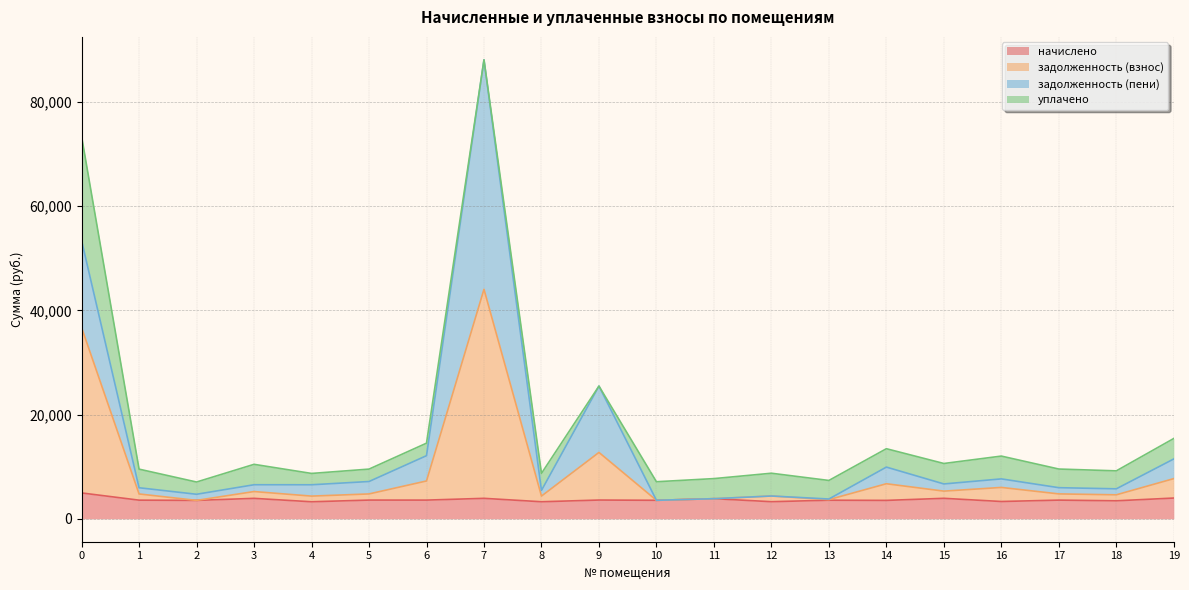

What is the value of the задолженность (пени) point at the 18th from the left?

5967.8